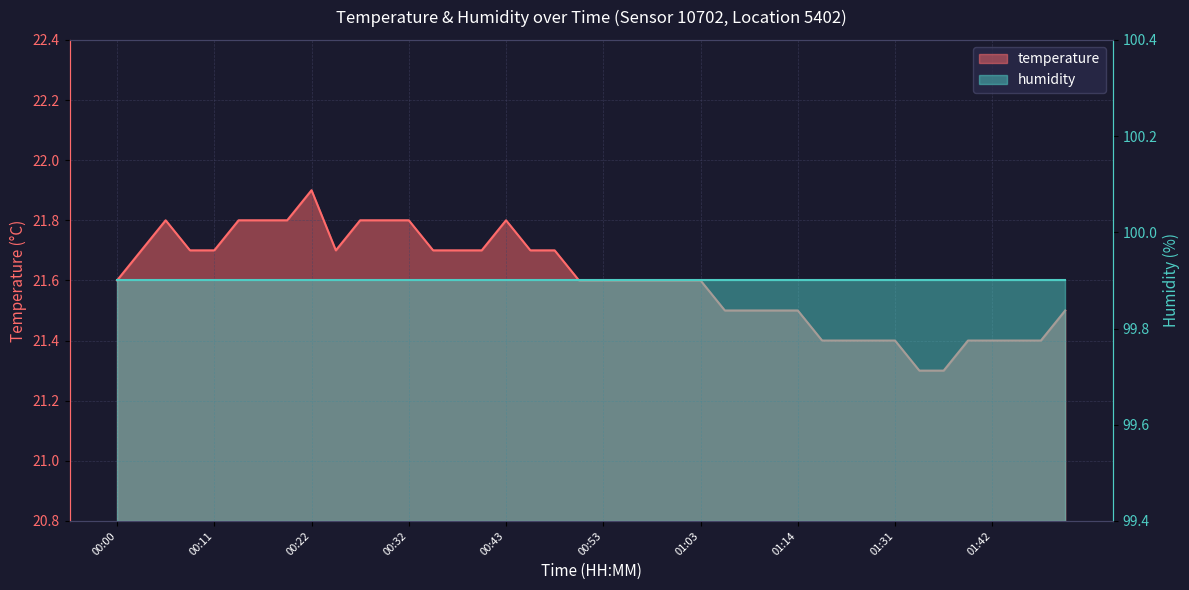

Where is the first local maximum?

00:06